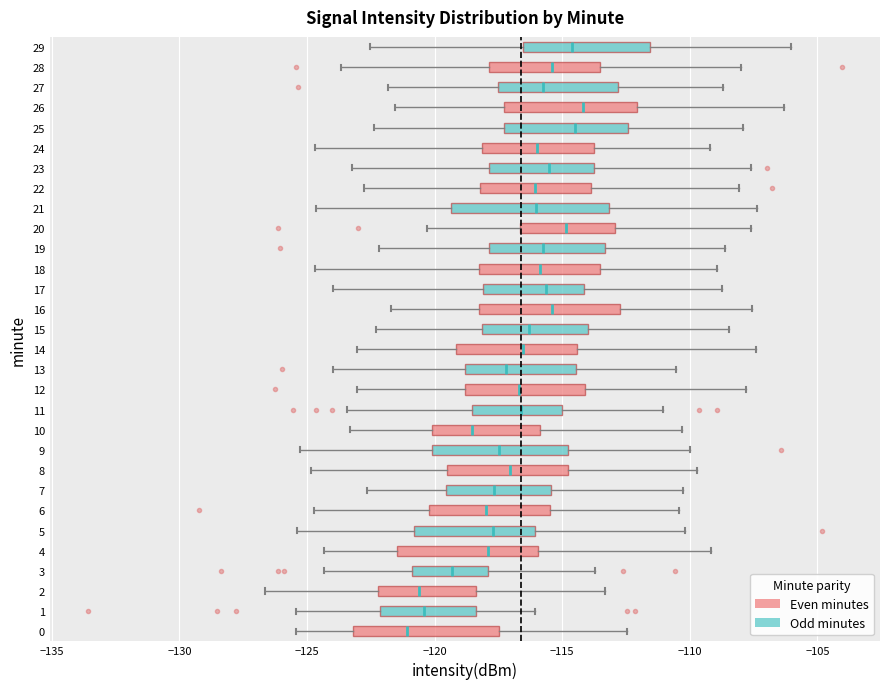

Where does the median line of the box at y = 27 sit on the x-axis? The values are not printed on the chart, so give them approximately, as read against the axis.

-116.0